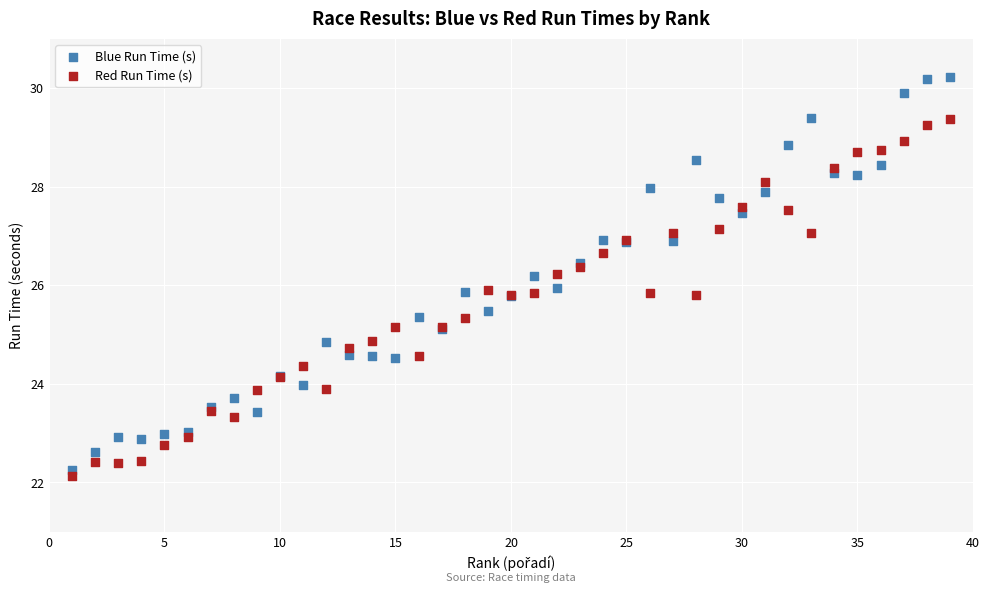

Which series contains the highest Y value?

Blue Run Time (s)